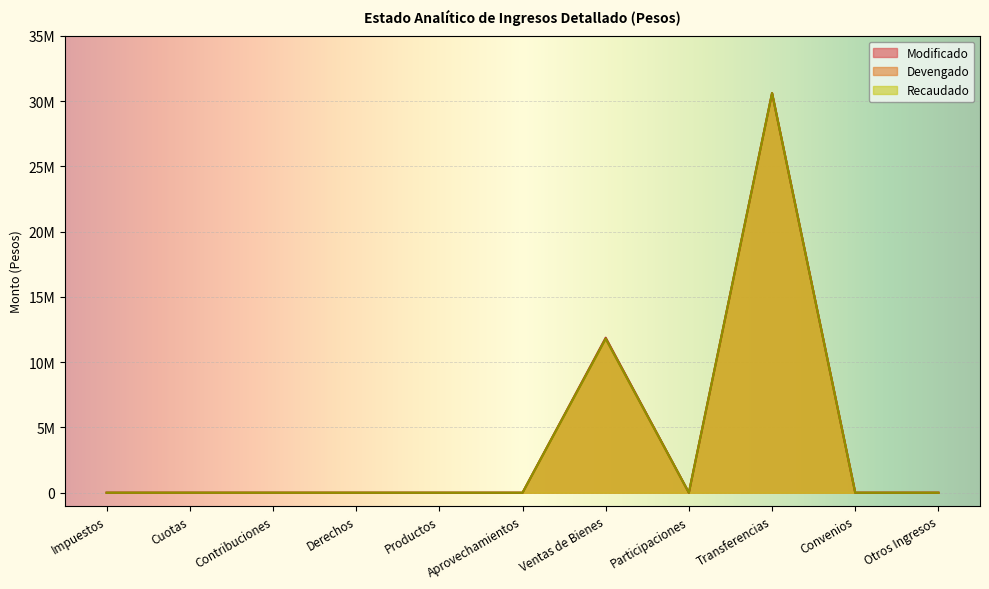

At which category is the sum across all series the highest?

Transferencias